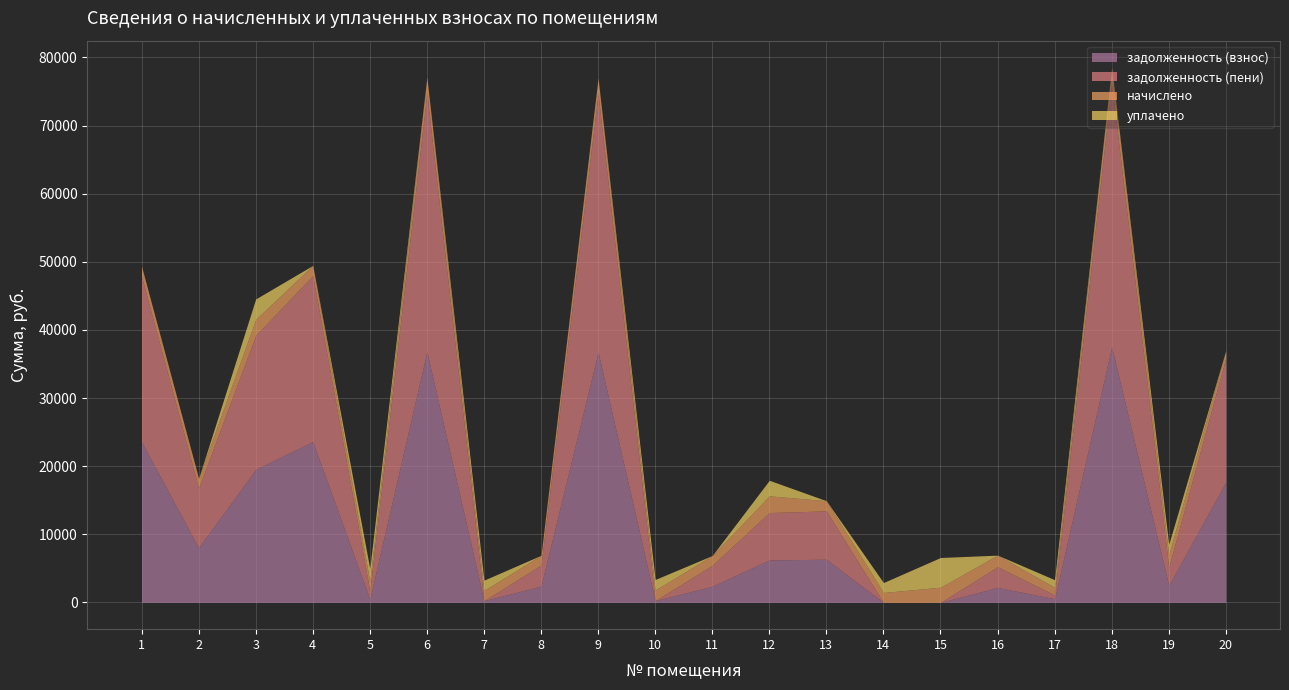

Reading left to right, transcribe all the data shown in this chart.

задолженность (взнос): 1=23558.4	2=8025.8	3=19516.5	4=23617.3	5=476.2	6=36810.1	7=249.9	8=2396.7	9=36751.2	10=257.9	11=2369.4	12=6229.5	13=6343.3	14=0.0	15=0.0	16=2197.9	17=544.8	18=37522.5	19=2493.1	20=17668.8
задолженность (пени): 1=24302.4	2=8747.5	3=19688.3	4=24363.1	5=1190.4	6=37972.6	7=0.0	8=3105.4	9=37911.8	10=0.0	11=3085.5	12=6958.9	13=7091.0	14=0.0	15=0.0	16=3046.1	17=543.2	18=38685.0	19=2634.9	20=18226.8
начислено: 1=1488.0	2=1443.4	3=2343.6	4=1491.7	5=1428.5	6=2325.0	7=1499.2	8=1417.3	9=2321.3	10=1555.0	11=1432.2	12=2458.9	13=1495.4	14=1458.2	15=2232.0	16=1696.3	17=1130.9	18=2325.0	19=1837.7	20=1116.0
уплачено: 1=0.0	2=0.0	3=3000.0	4=0.0	5=1888.0	6=0.0	7=1520.8	8=0.0	9=0.0	10=1555.0	11=0.0	12=2282.6	13=0.0	14=1458.2	15=4363.8	16=0.0	17=1117.0	18=0.0	19=1554.0	20=0.0